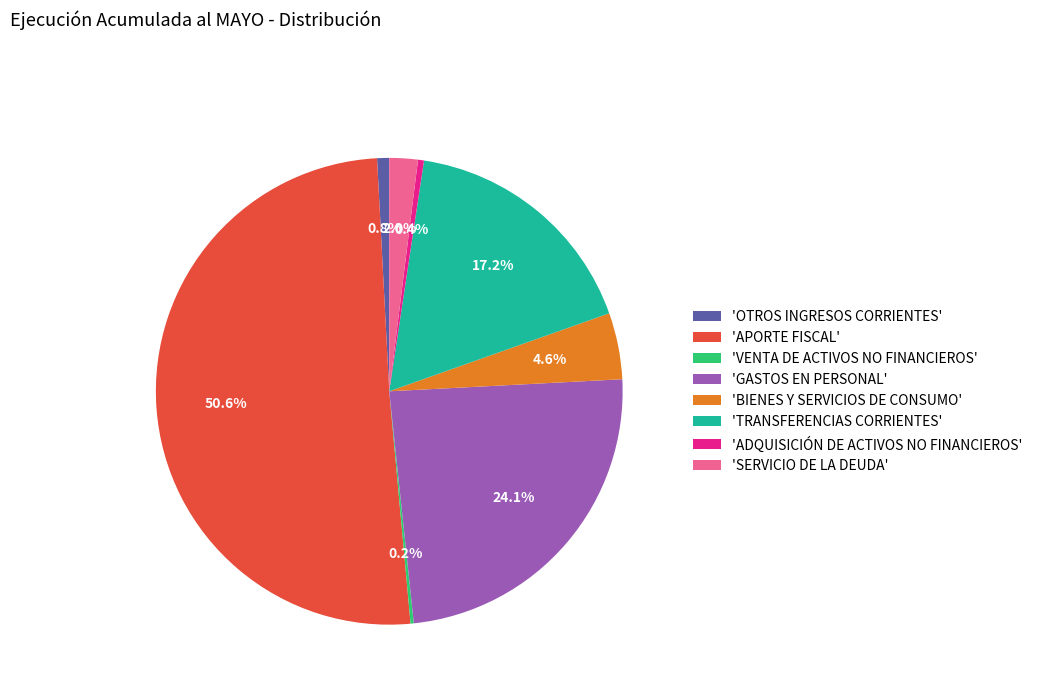

Which slice is the largest?

'APORTE FISCAL'